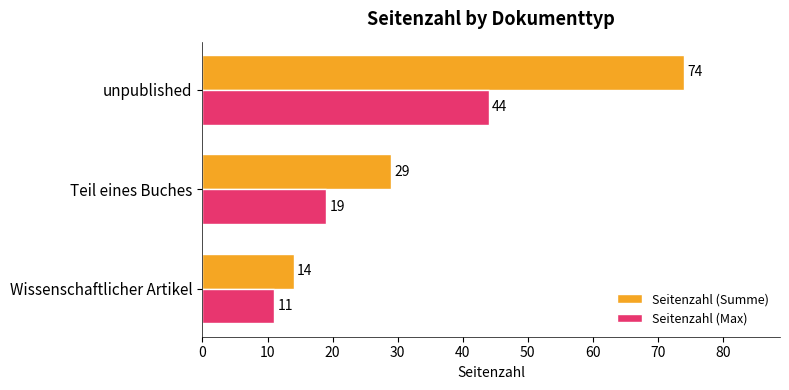

Which series has the largest range (max minus min)?

Seitenzahl (Summe)